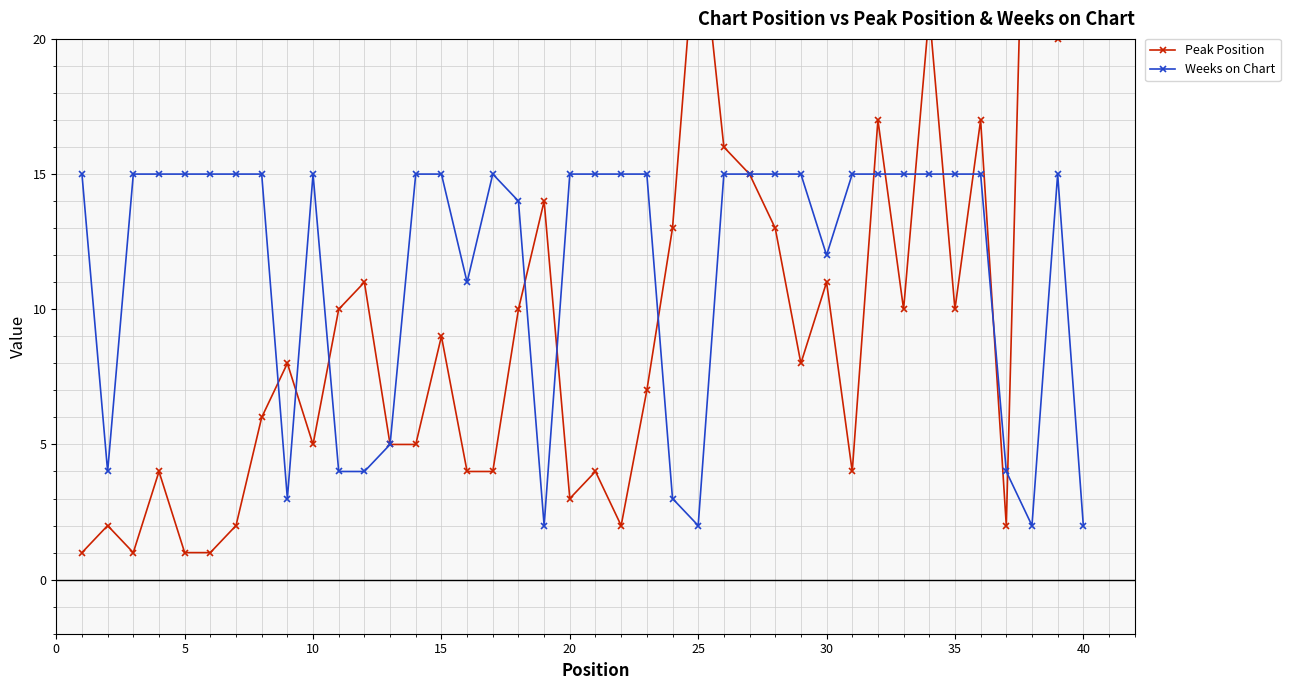

What is the sum of the Weeks on Chart values at 35 and 20?

30